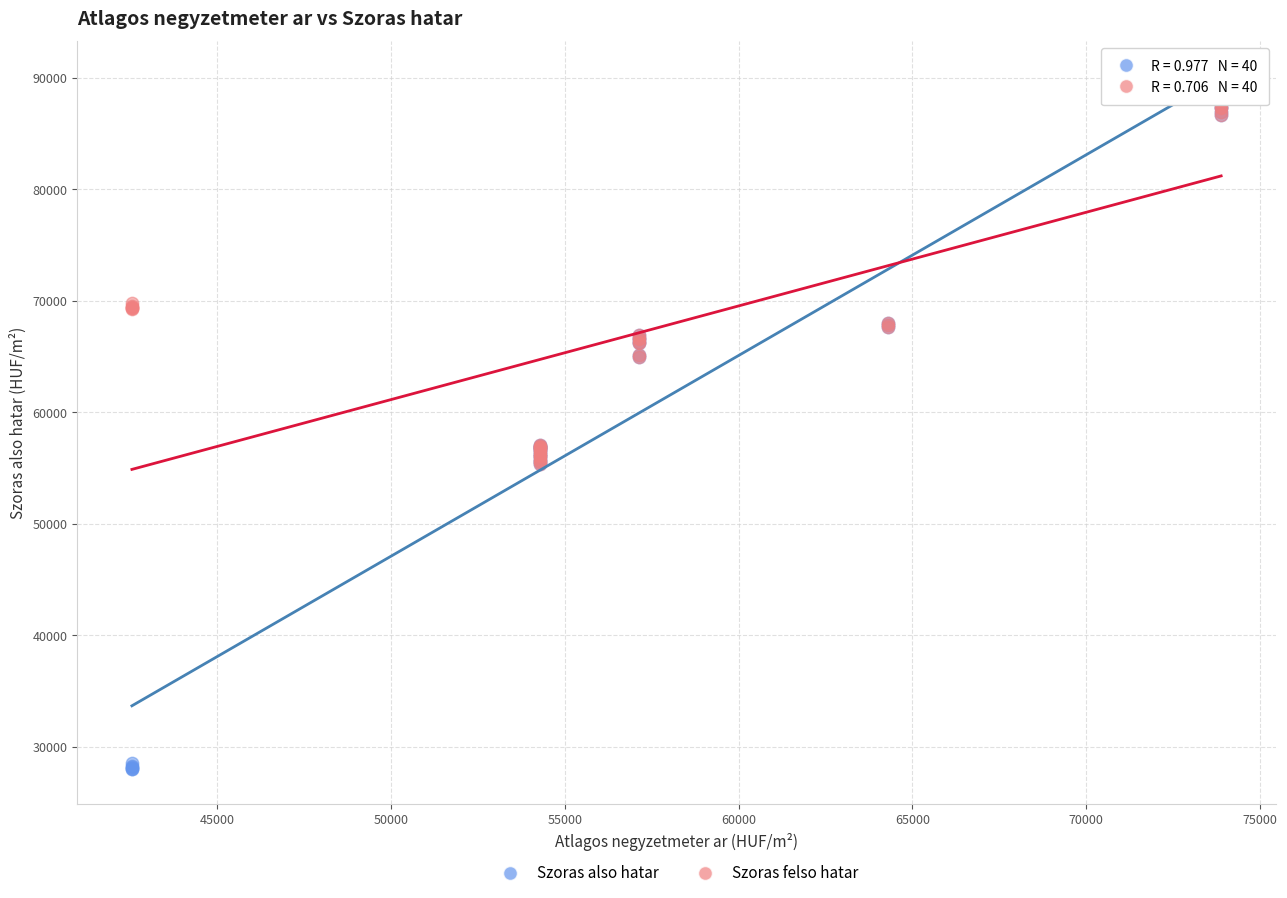

What are all the series names shown in the legend?

Szoras also hatar, Szoras felso hatar